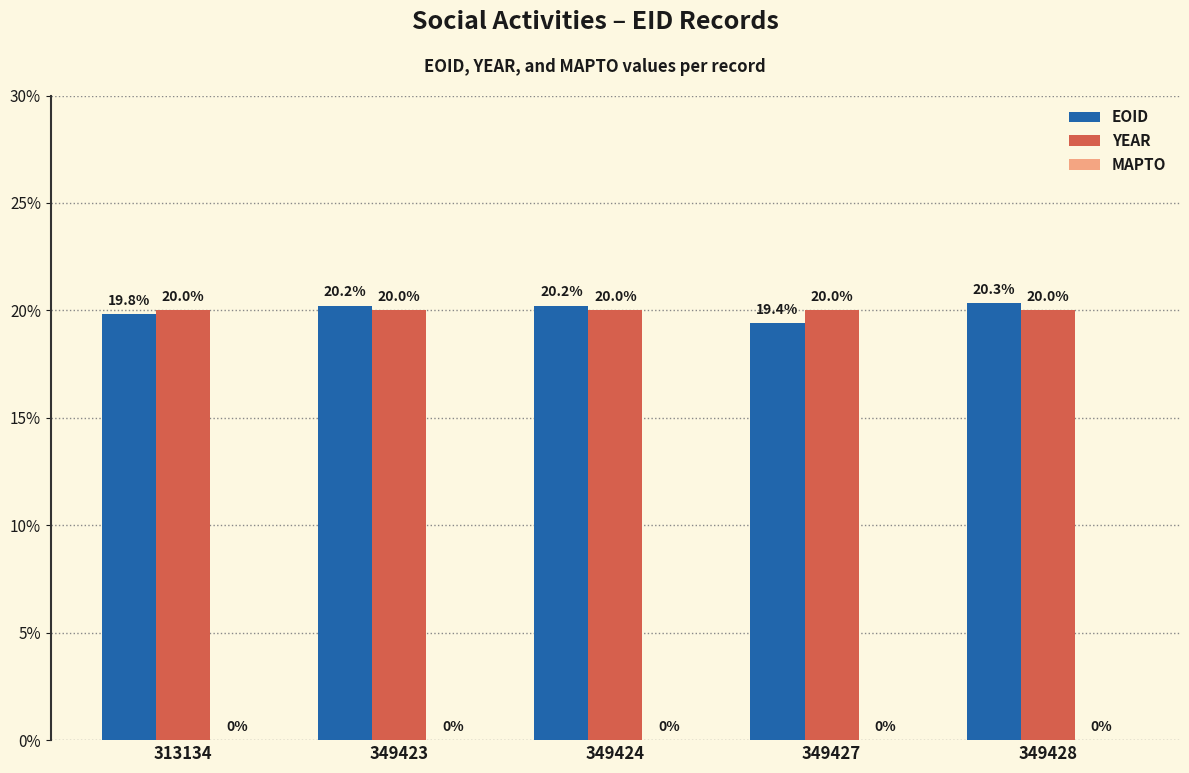

Which series has the largest range (max minus min)?

EOID